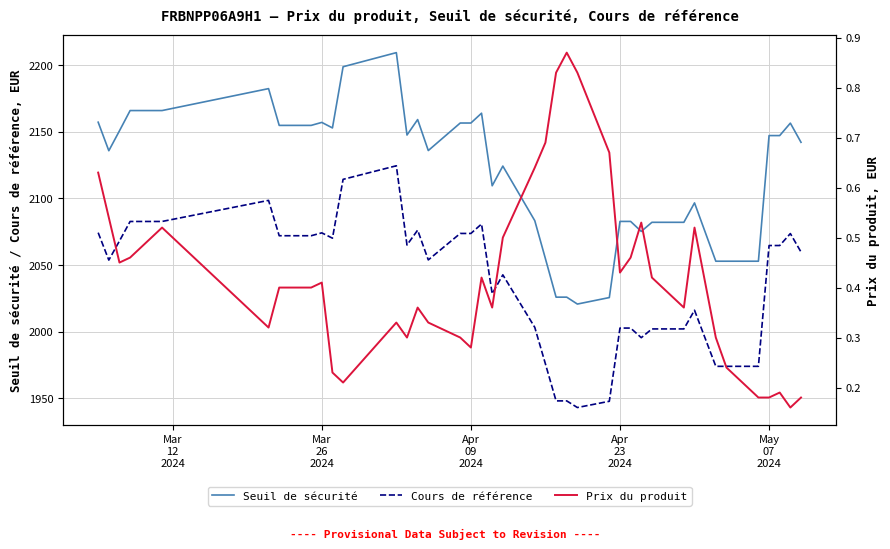

True or false: Seuil de sécurité and Cours de référence cross at least once.

False